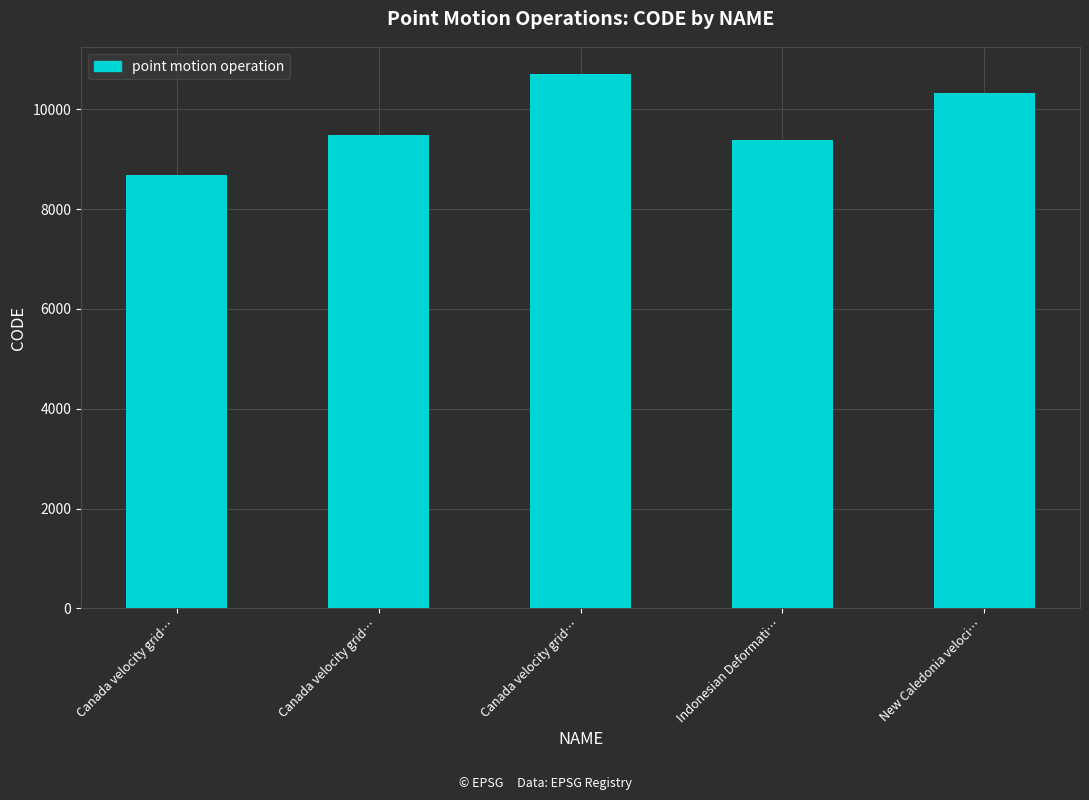

What is the value of the 2nd bar from the left?

8676